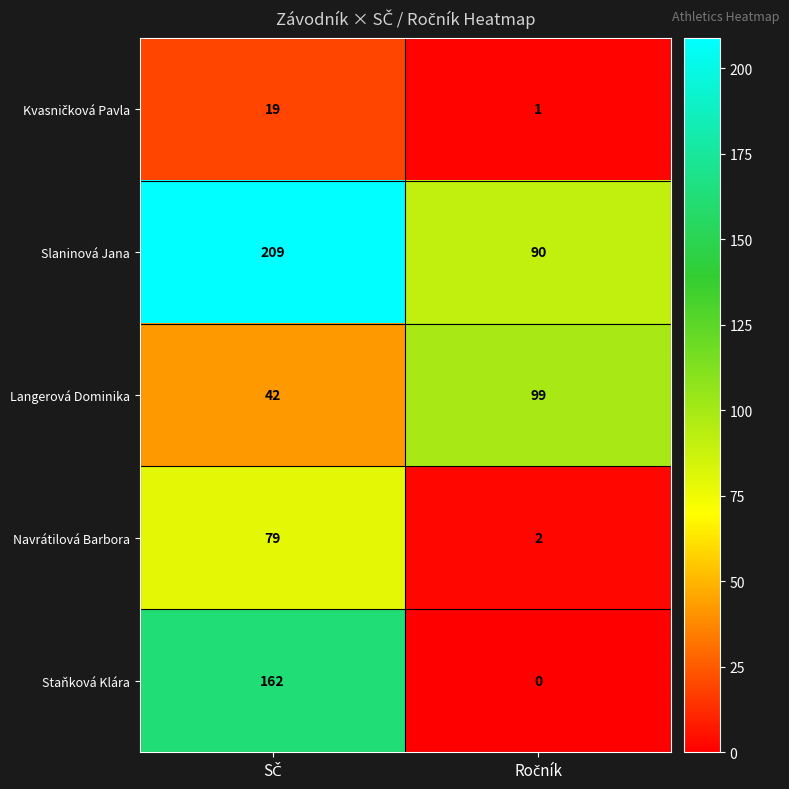

What is the maximum value shown in the chart?

209